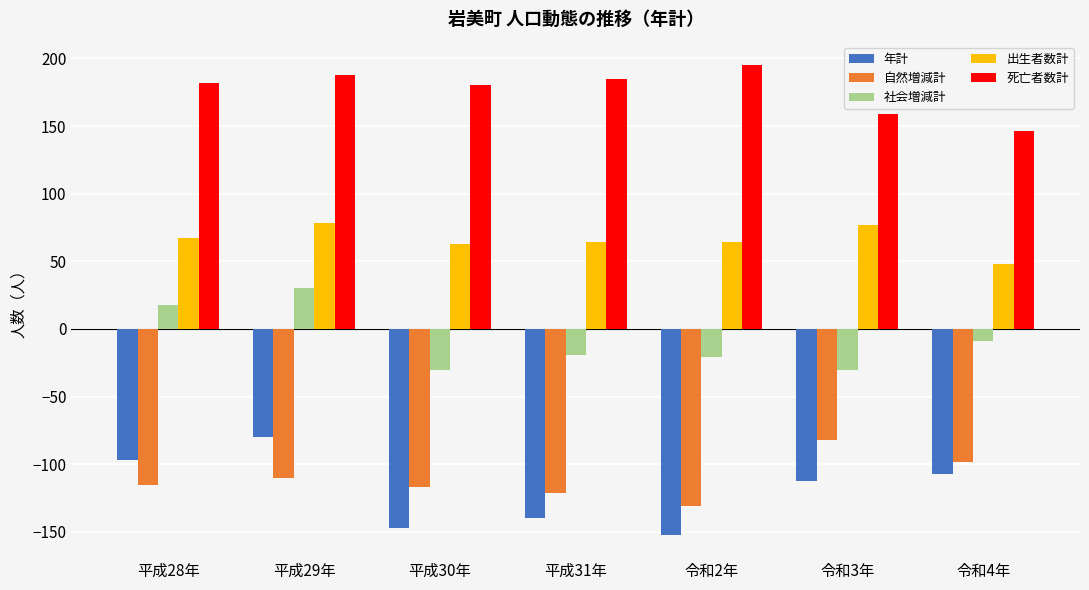

Where is 社会増減計 nearest to the value 0?

令和4年